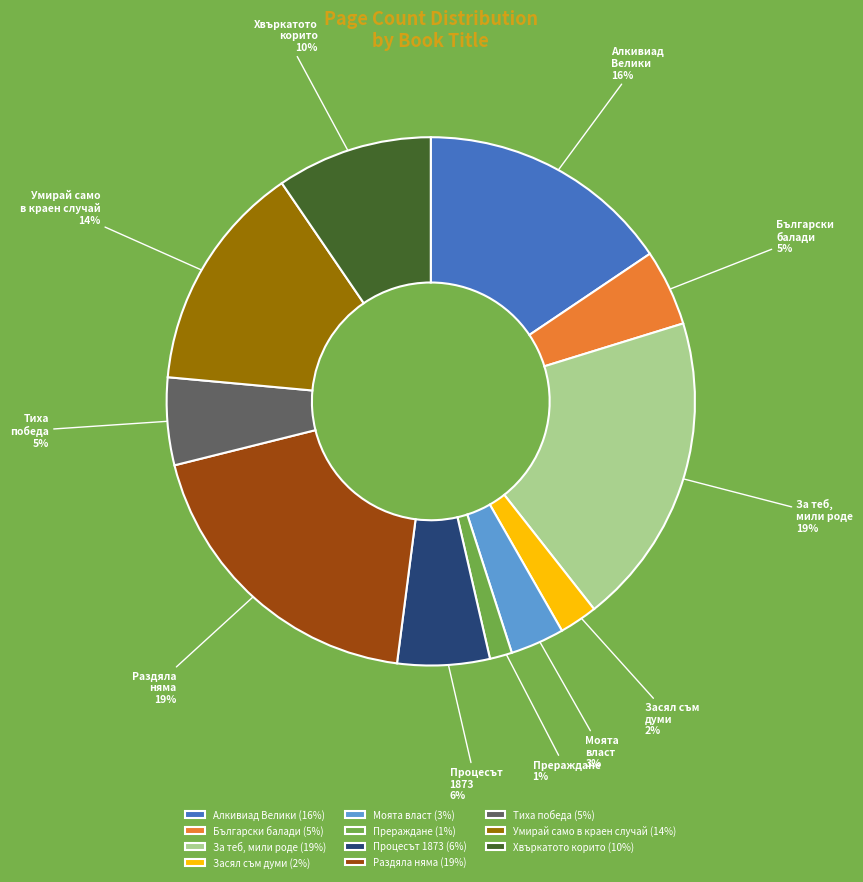

Which has a higher value, Процесът 1873 or Алкивиад Велики?

Алкивиад Велики